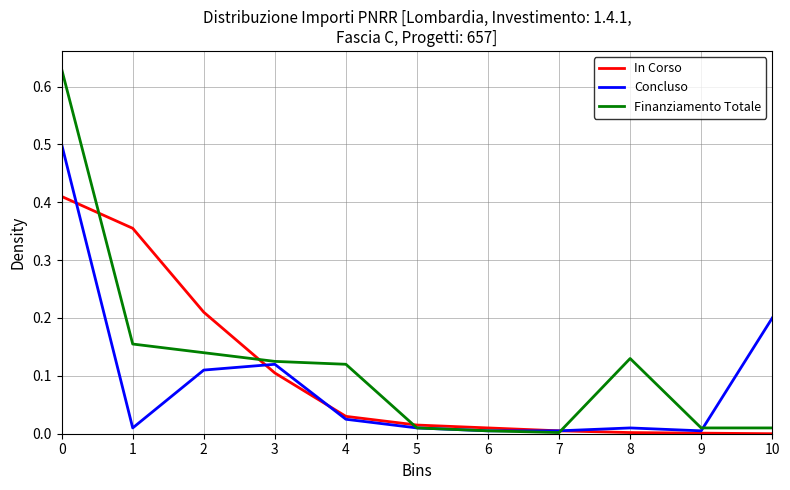

Which series has the widest spread of values?

Finanziamento Totale